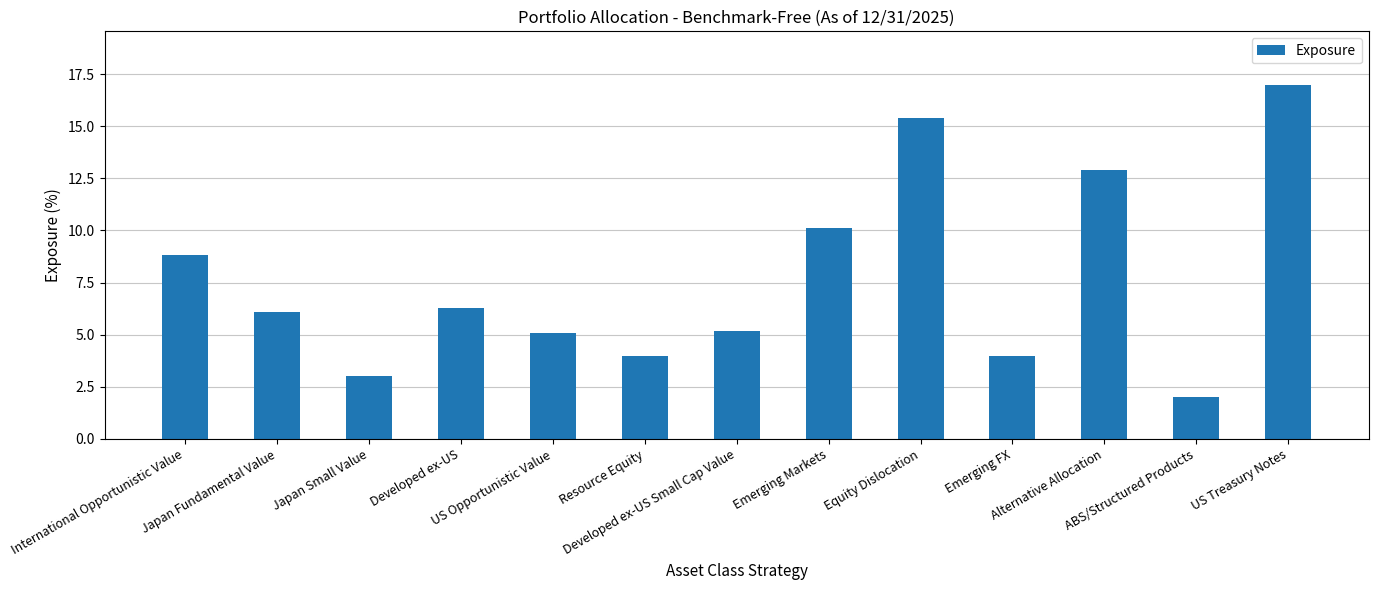

Between Emerging FX and ABS/Structured Products, which is larger?

Emerging FX